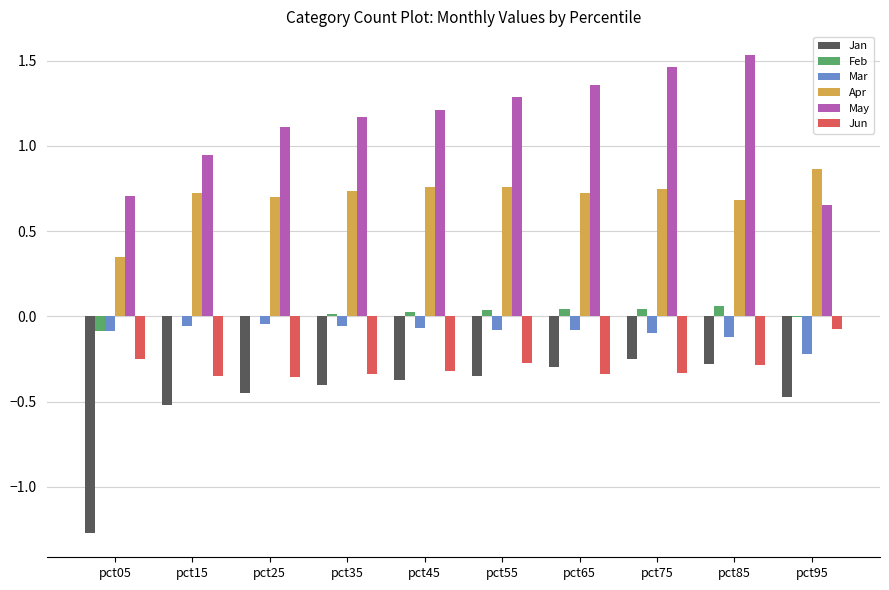

What is the total value across all series at pct05?

-0.6